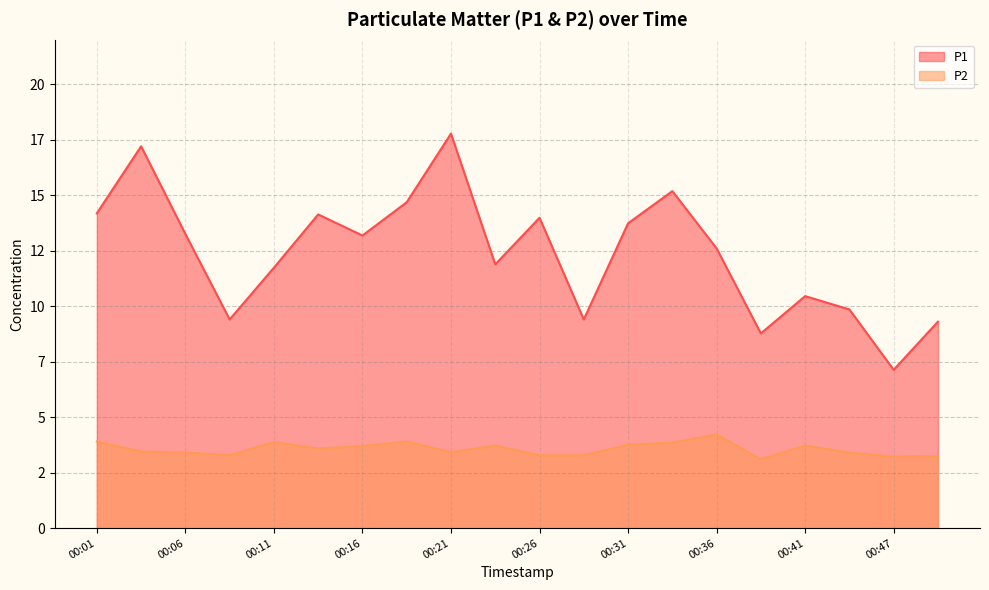

How many lines are shown in the chart?

2